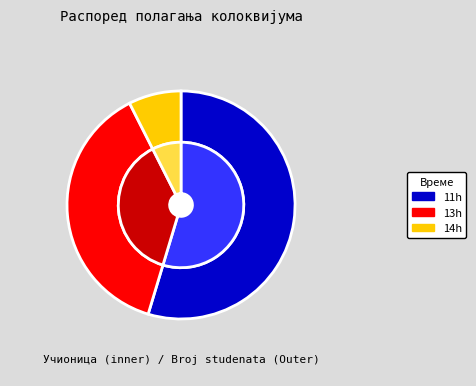

To the nearest percent, what is the average slice percentage?

33%